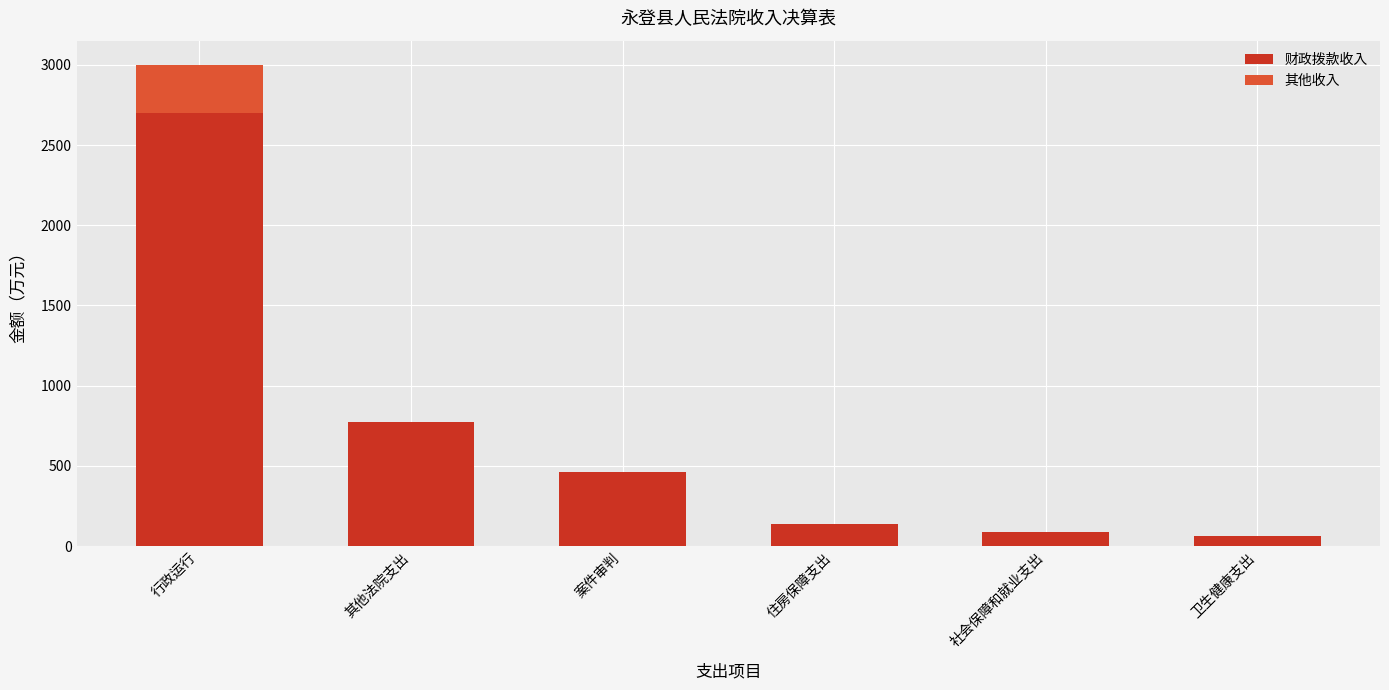

The value of 财政拨款收入 at 行政运行 is 2699.0. True or false?

True